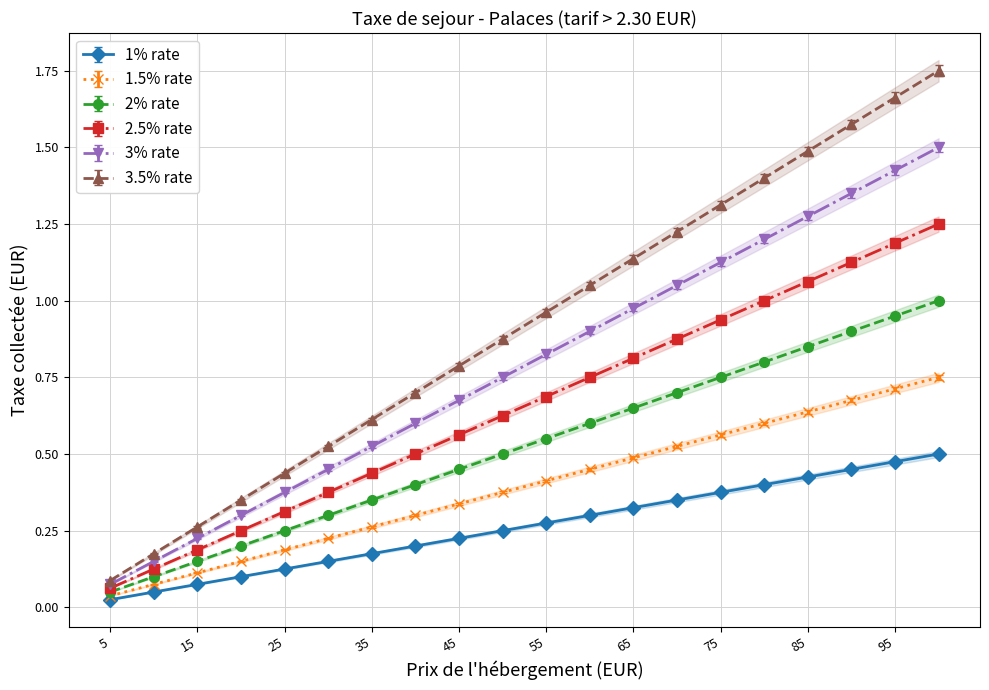

Where is 1.5% rate nearest to the value 0?

5